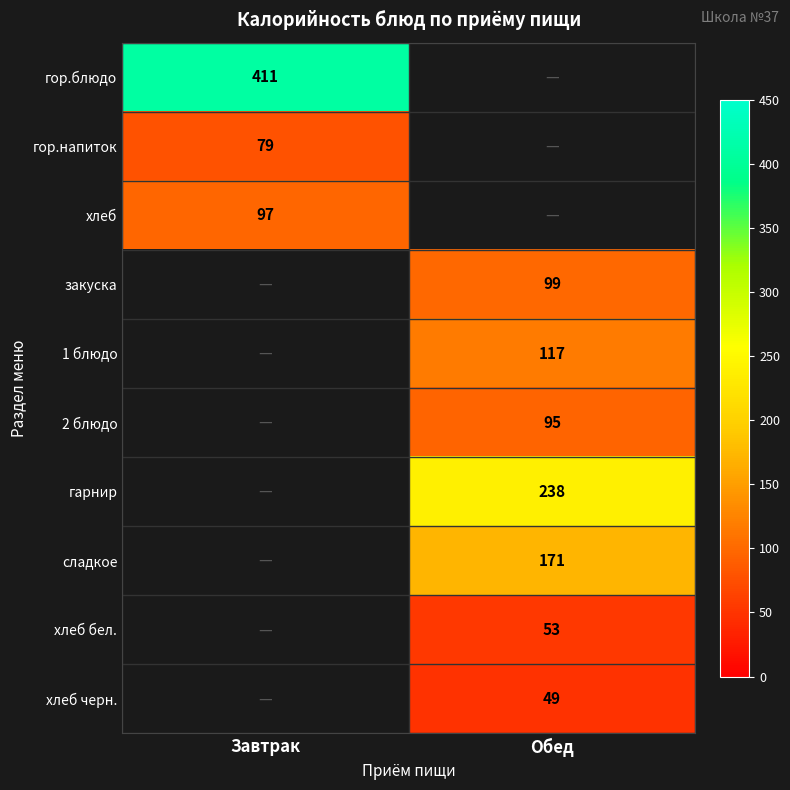

Is the value of хлеб бел. at Обед greater than the value of закуска at Обед?

No